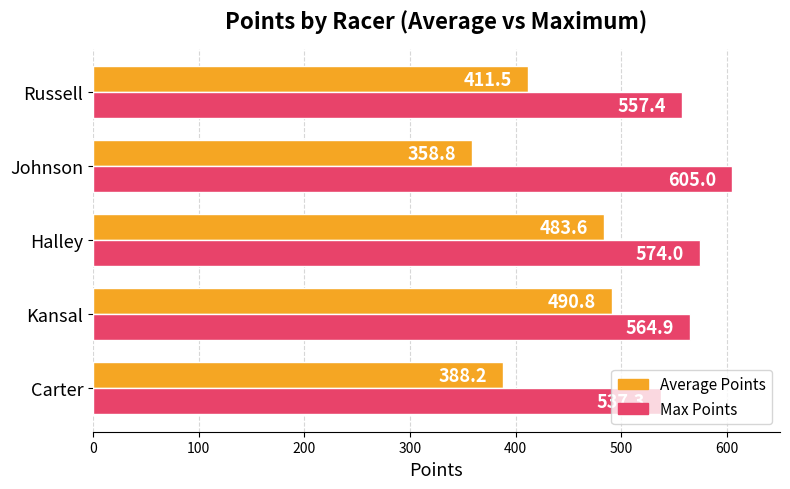

What is the minimum value shown in the chart?

358.8